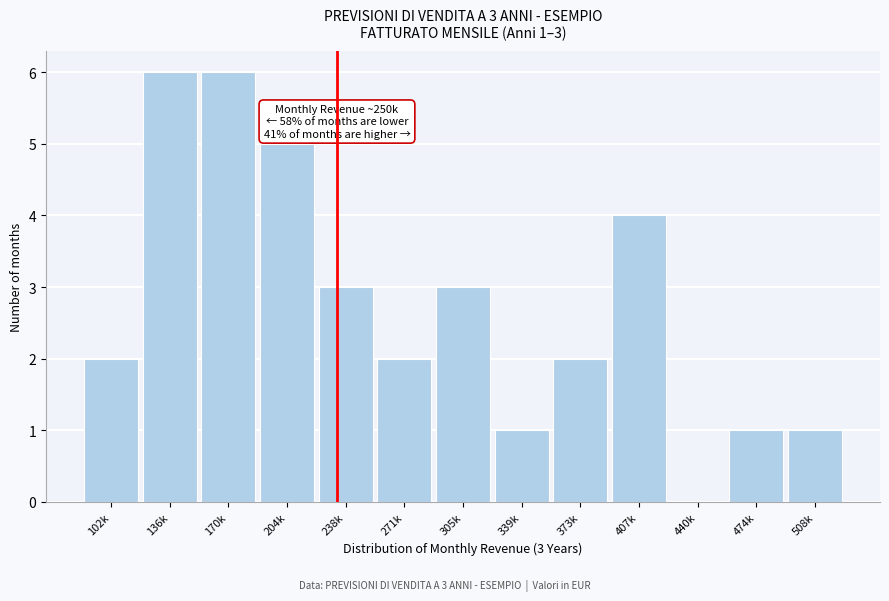

Reading left to right, extract all data points from this chart.

102k=2	136k=6	170k=6	204k=5	238k=3	271k=2	305k=3	339k=1	373k=2	407k=4	440k=0	474k=1	508k=1